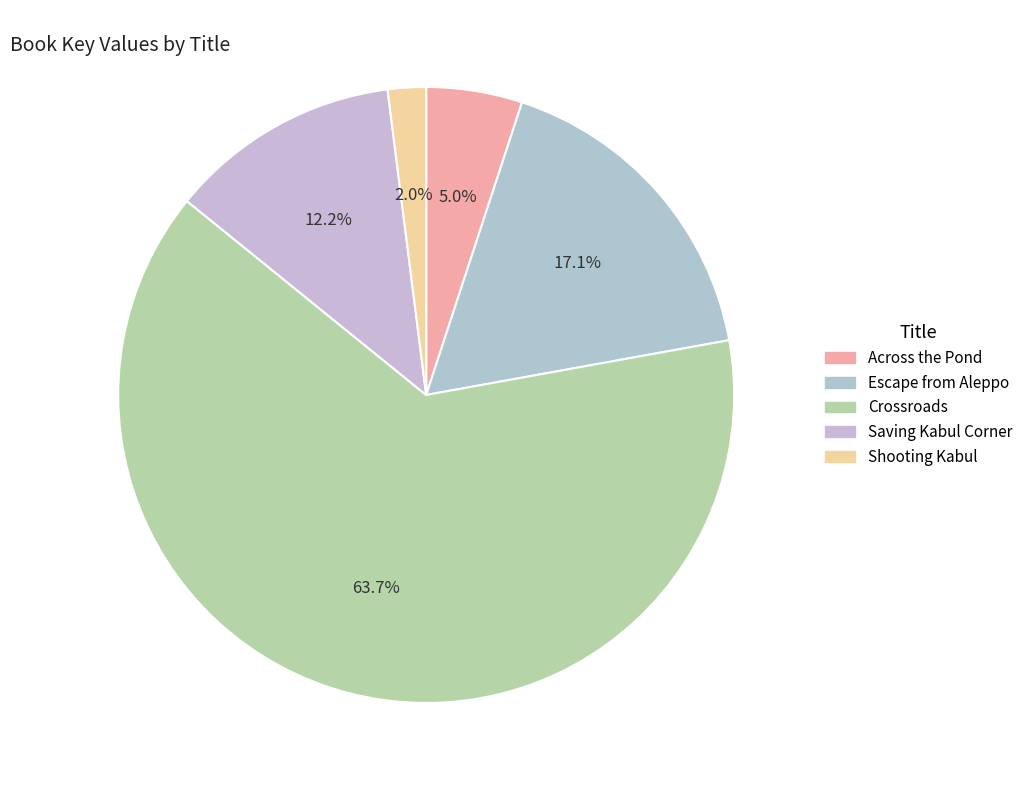

Does any single category account for the majority?

Yes